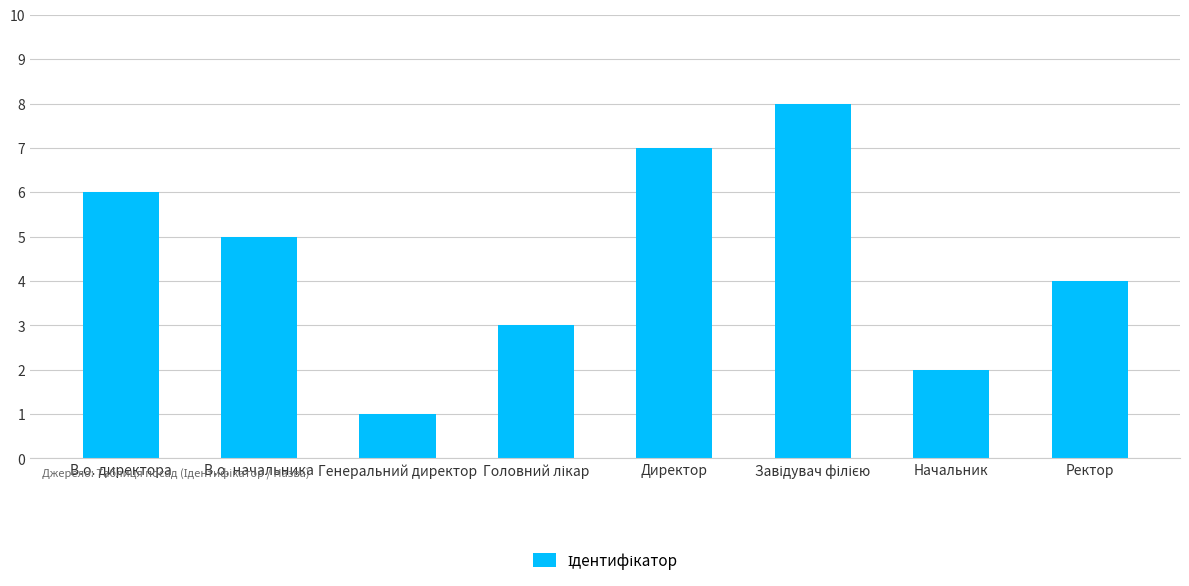

How many data points are less than 5?

4